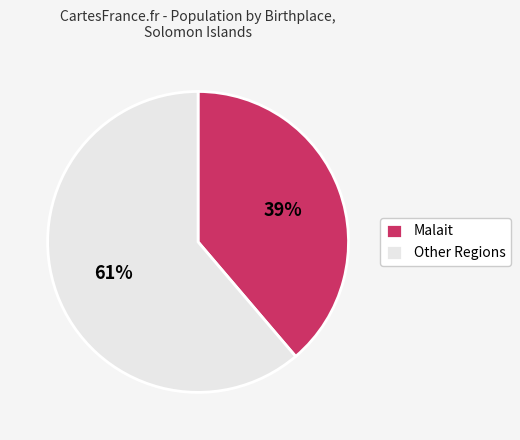

Combined, do Other Regions and Malait account for over 50%?

Yes